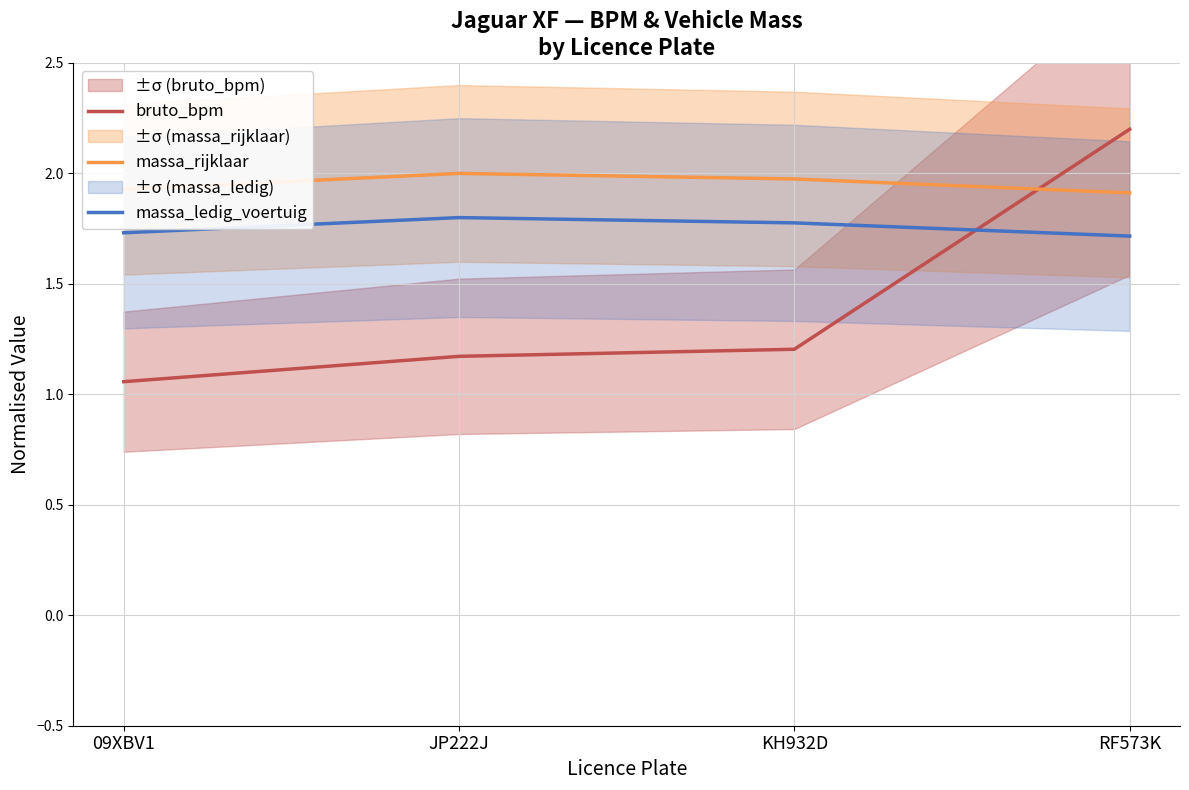

At which label is massa_ledig_voertuig closest to 1?

RF573K